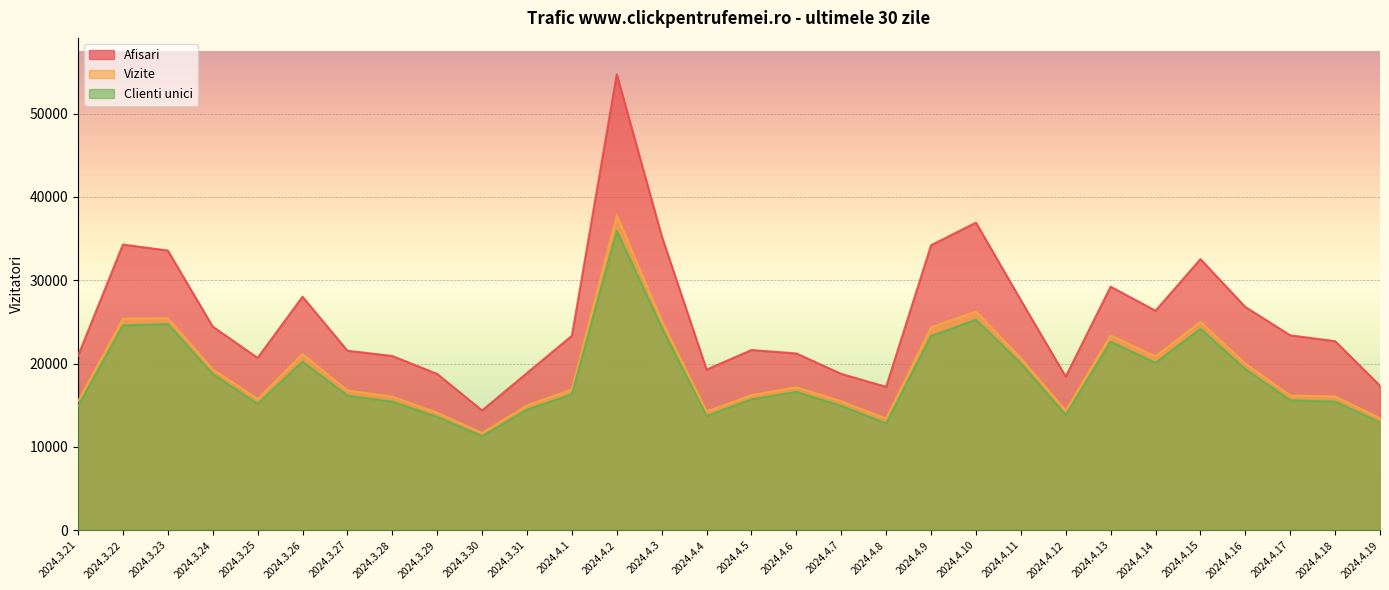

True or false: Afisari and Clienti unici cross at least once.

False